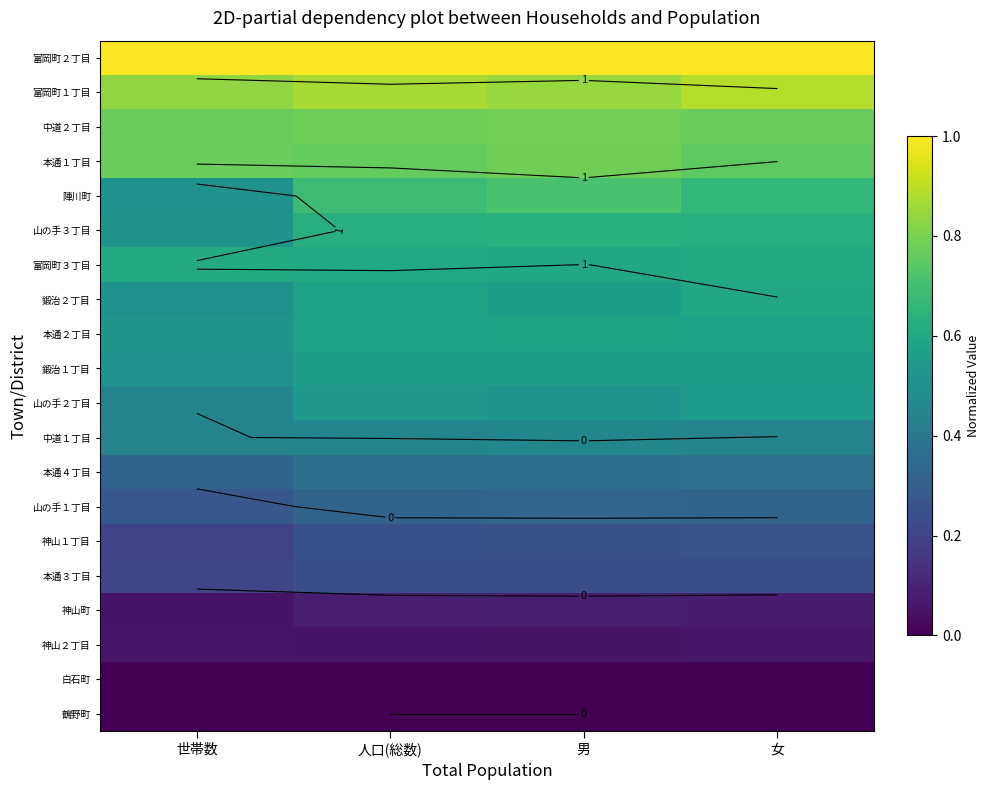

What is the difference between the highest and lowest values at 人口(総数)?

1.0